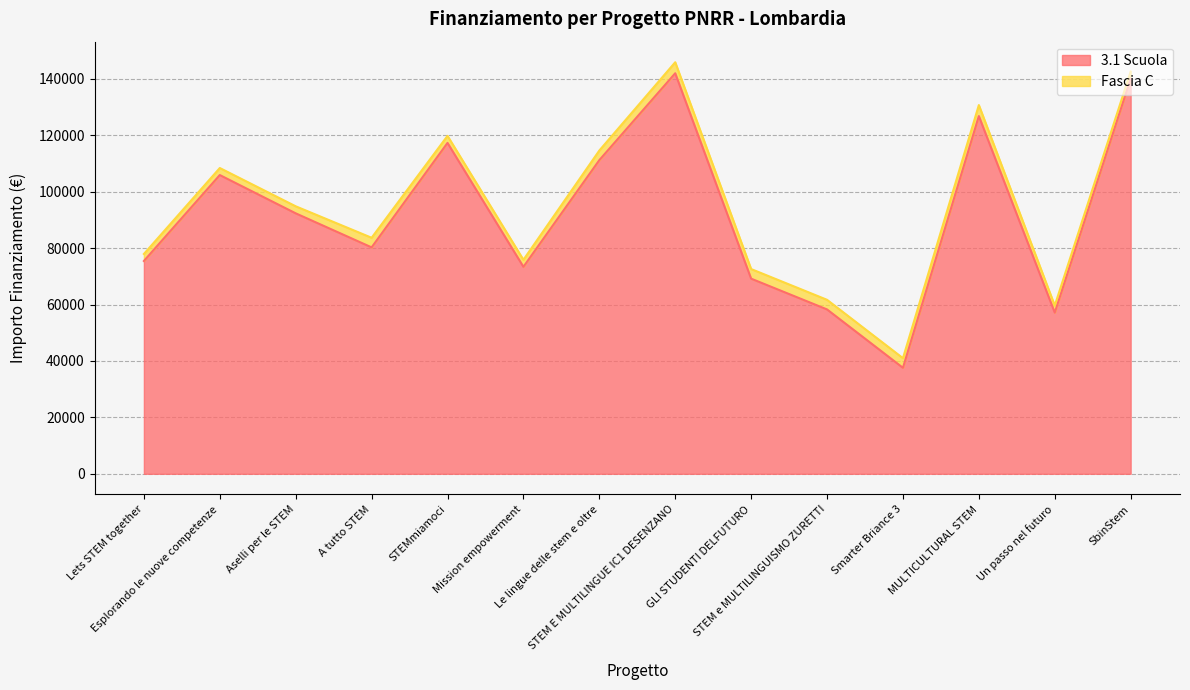

The chart shows a value of 52831.2 at Aselli per le STEM. True or false?

False